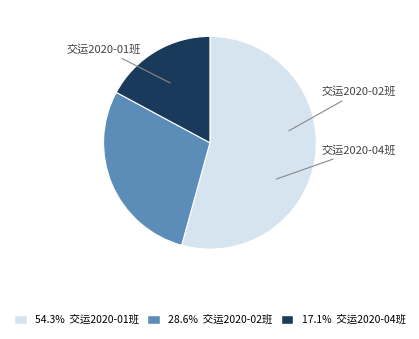

Which slice is the smallest?

交运2020-04班